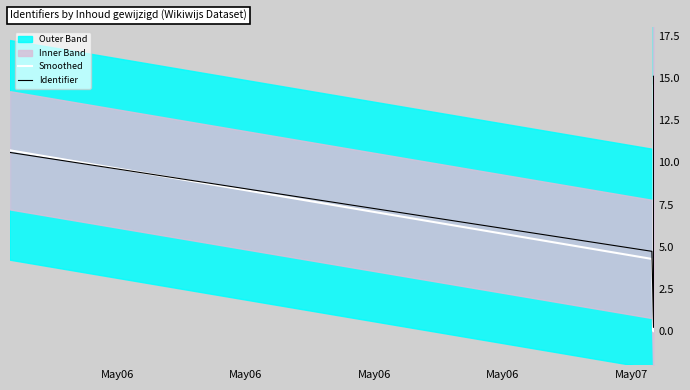

Where is the first local minimum for Smoothed?

May06